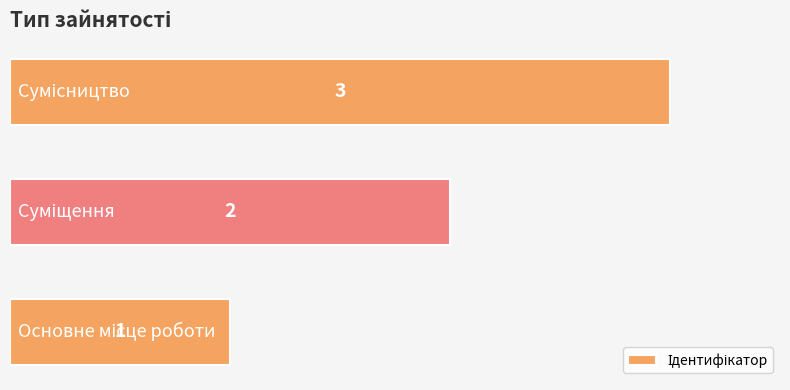

How many values are between 1 and 3?

3